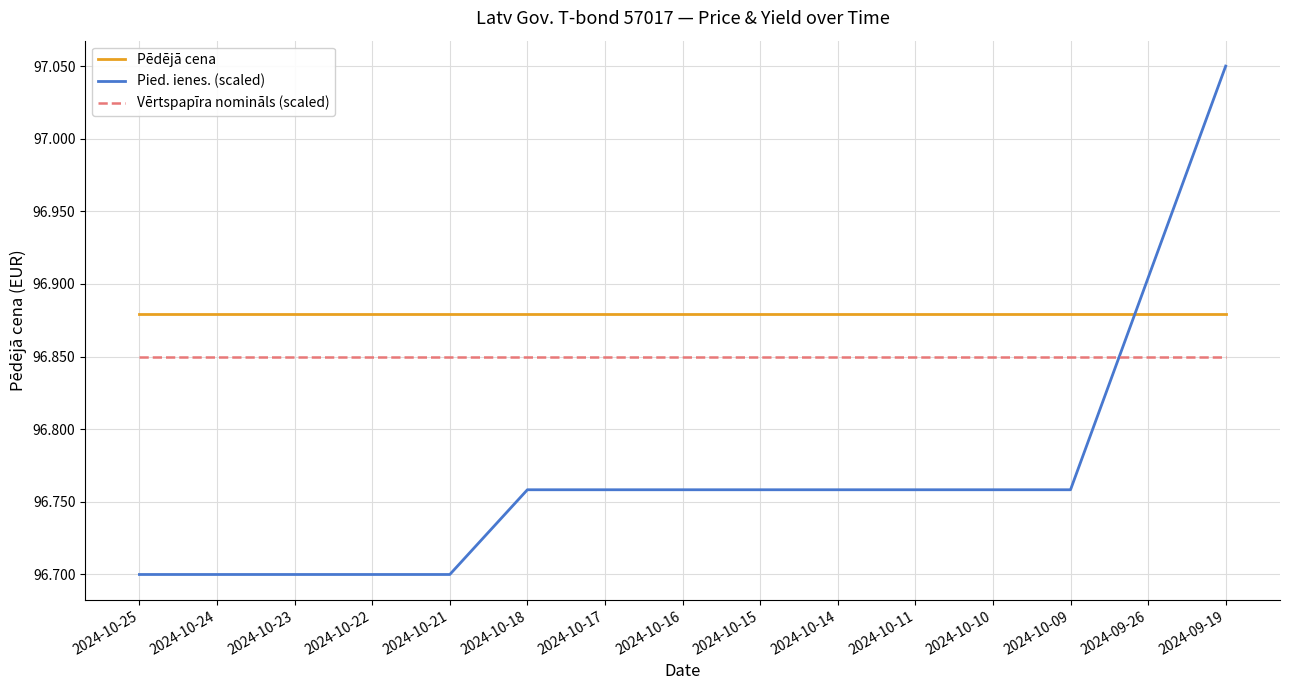

At which category is the sum across all series the highest?

2024-09-19